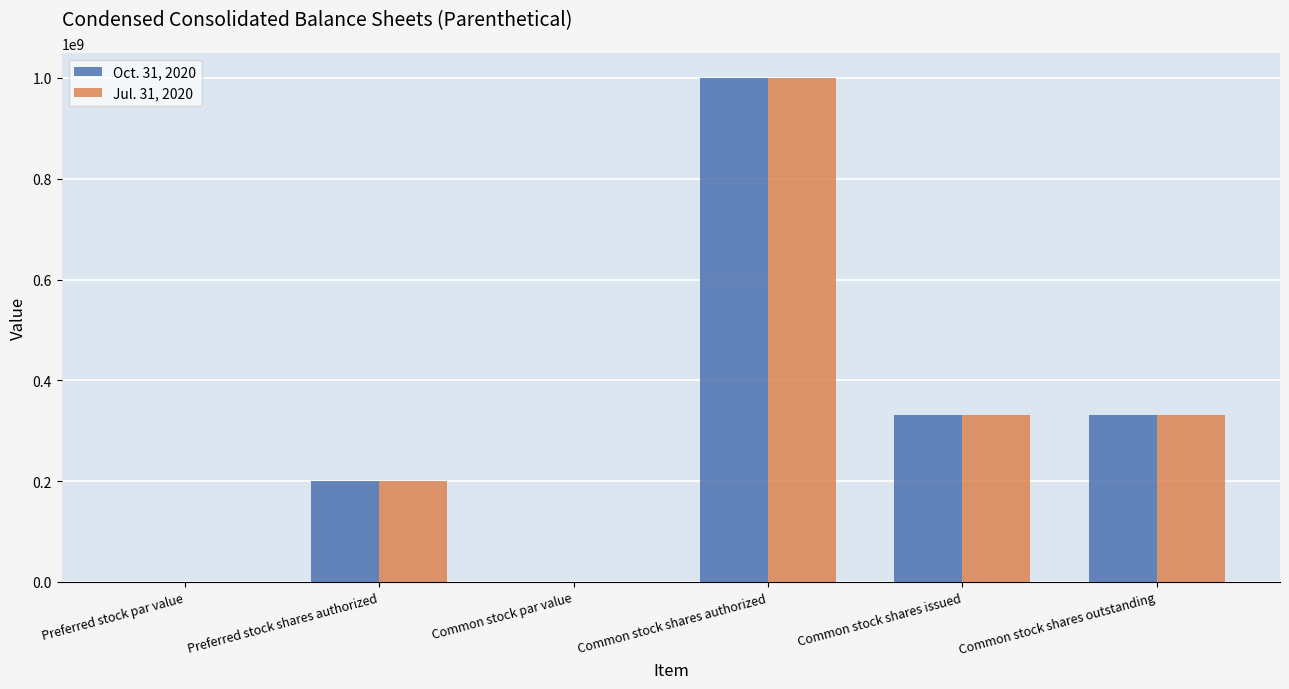

What is the total value across all series at Common stock shares issued?

663835000.0